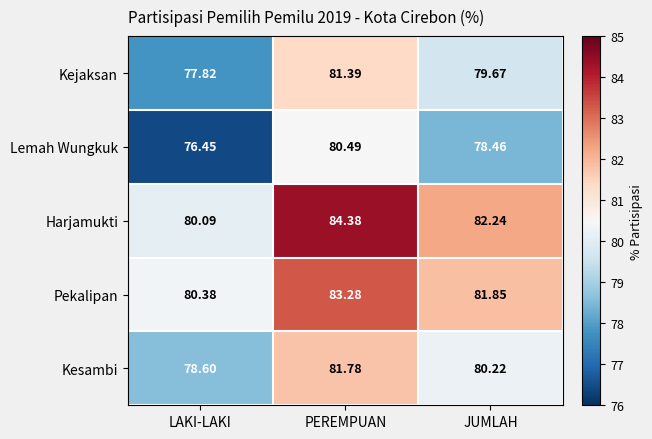

Which series changed the most between LAKI-LAKI and PEREMPUAN?

Harjamukti